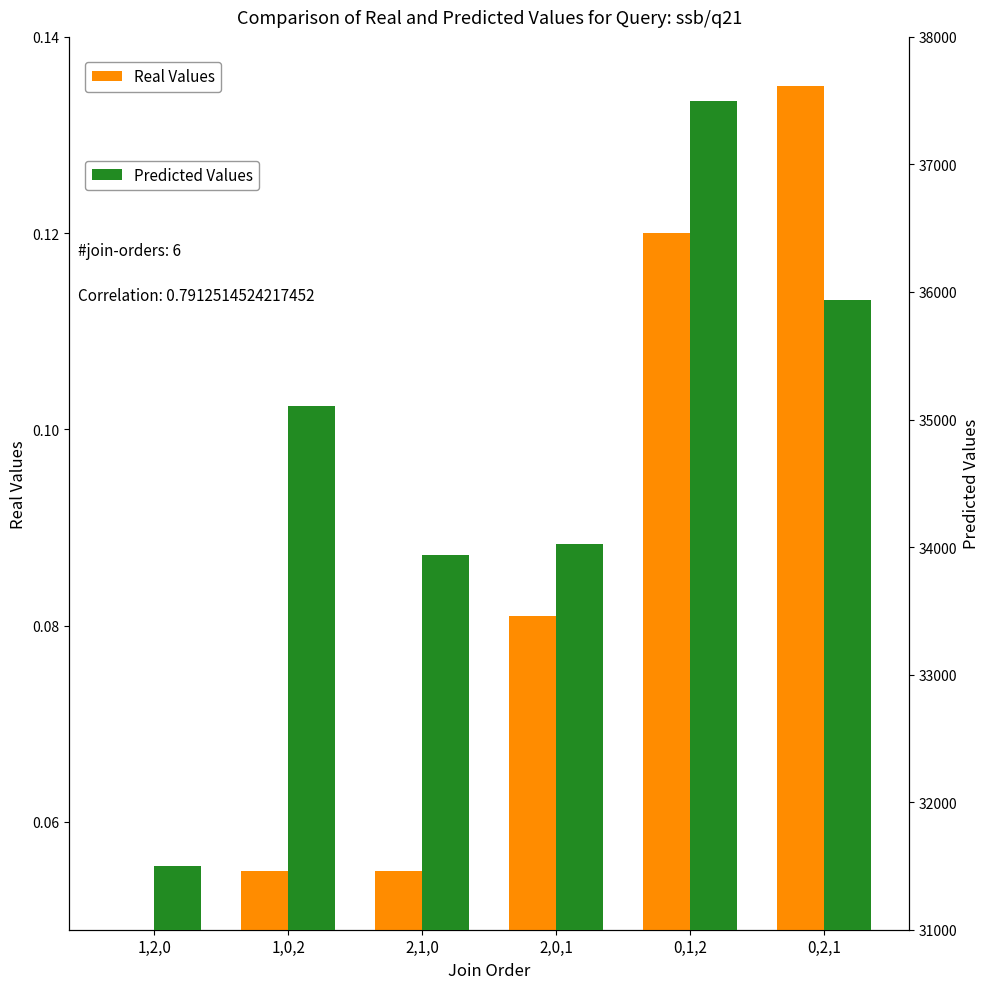

Is it true that Predicted Values equals 15859.2 at 2,0,1?

False